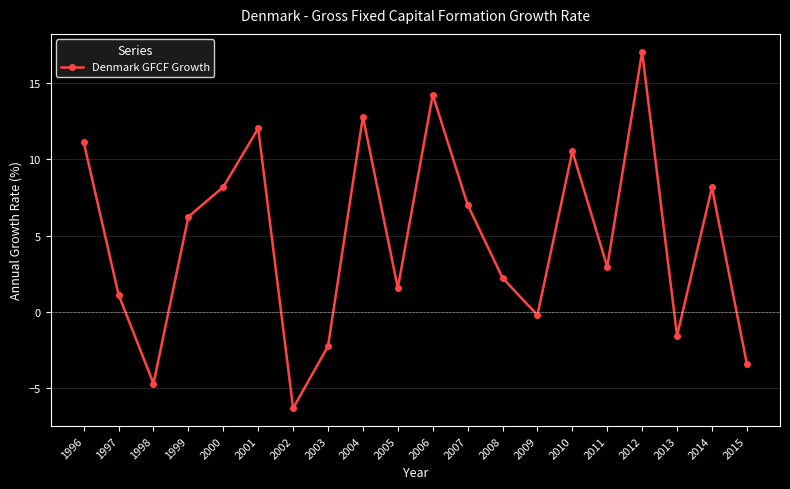

What is the value of the 7th point from the left?

-6.3